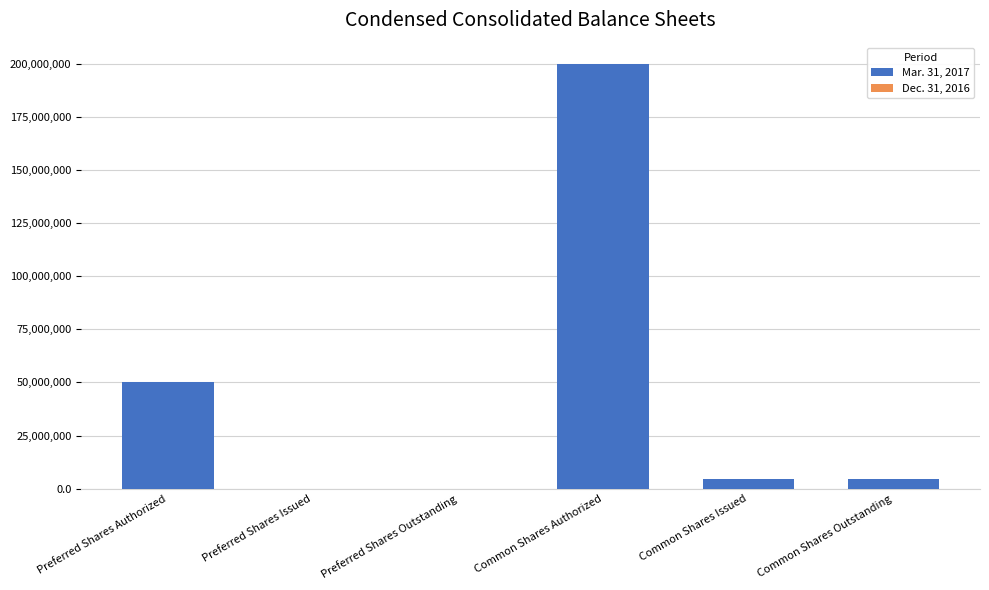

How many data points in Dec. 31, 2016 are less than 2458811?

2